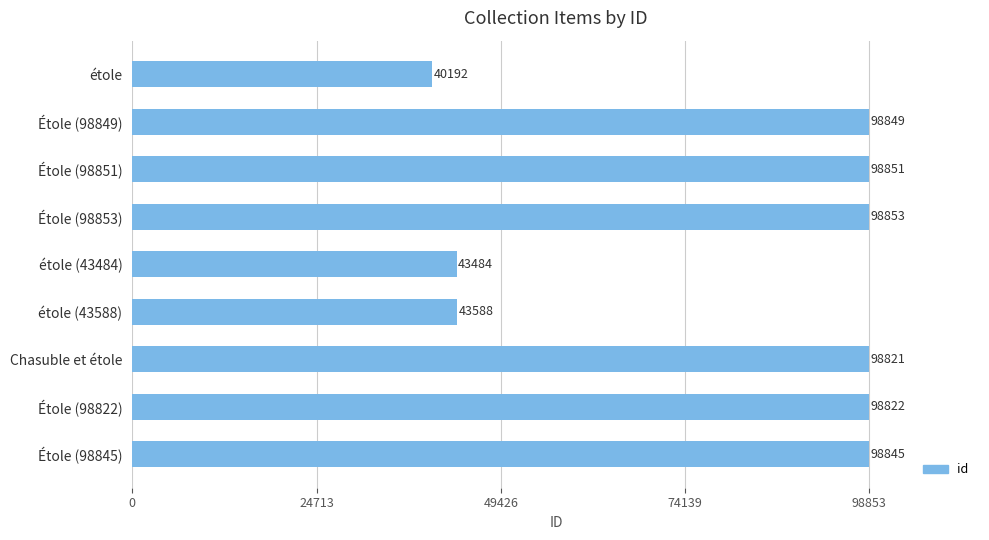

Where is the data nearest to the value 69522?

étole (43588)